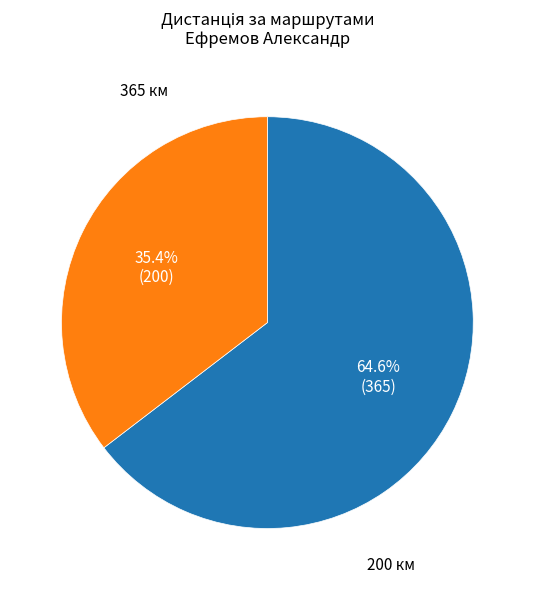

Does any single category account for the majority?

Yes